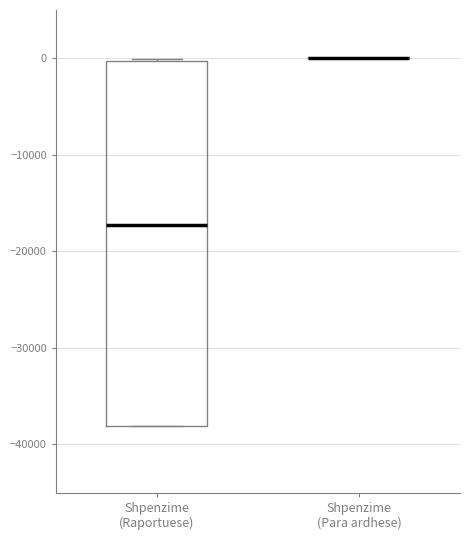

Which box is the tallest, from its lower edge to its upper edge?

Shpenzime (Raportuese)